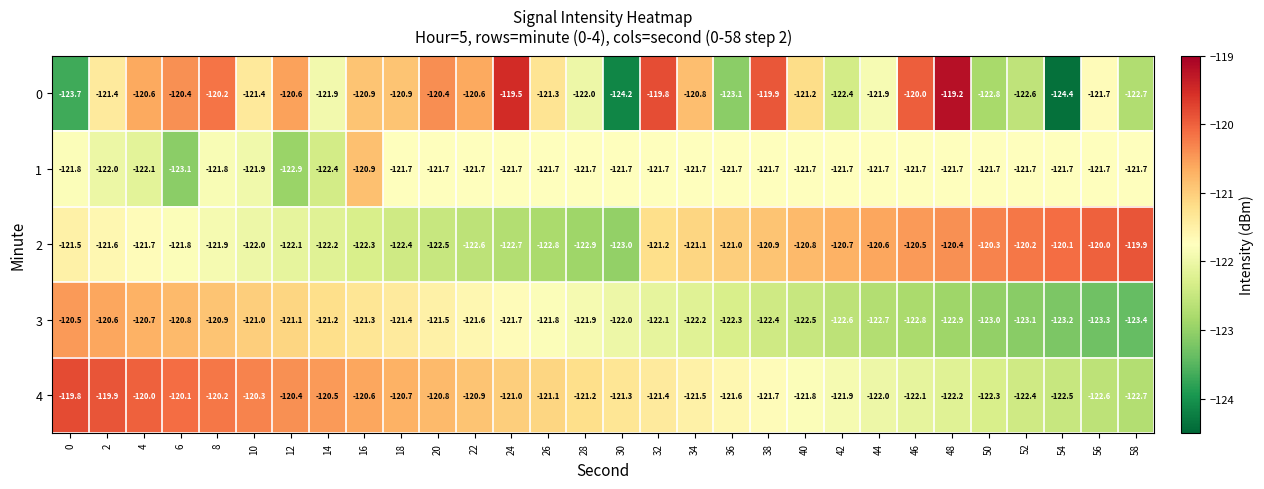

What is the total value across all series at 44?

-608.9